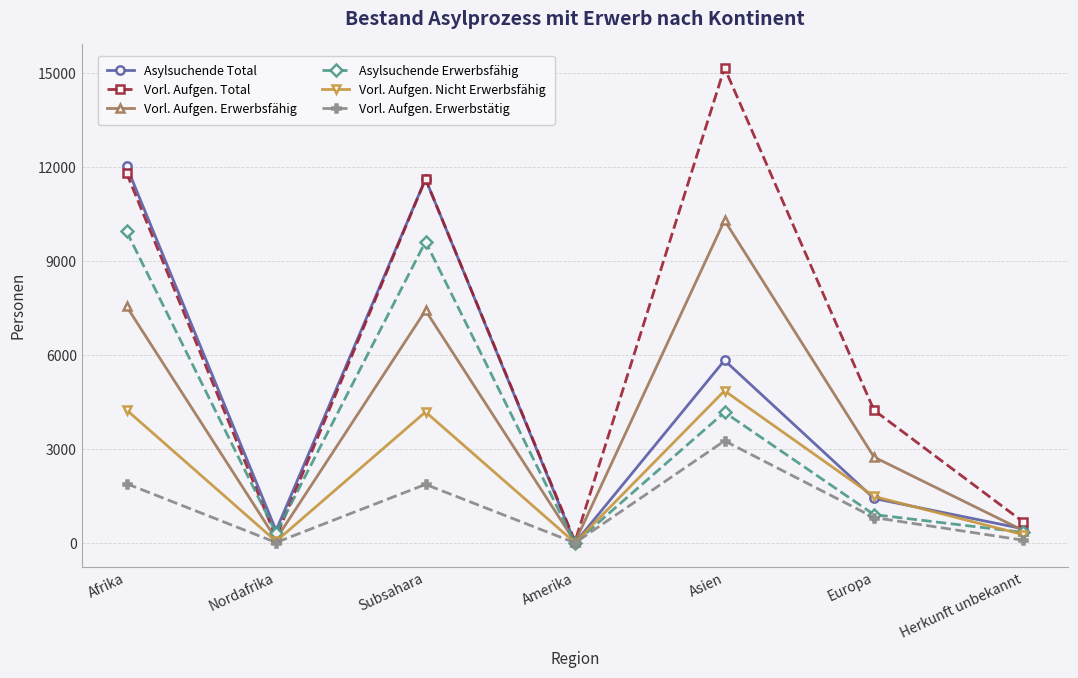

What is the label of the 7th point from the left?

Herkunft unbekannt